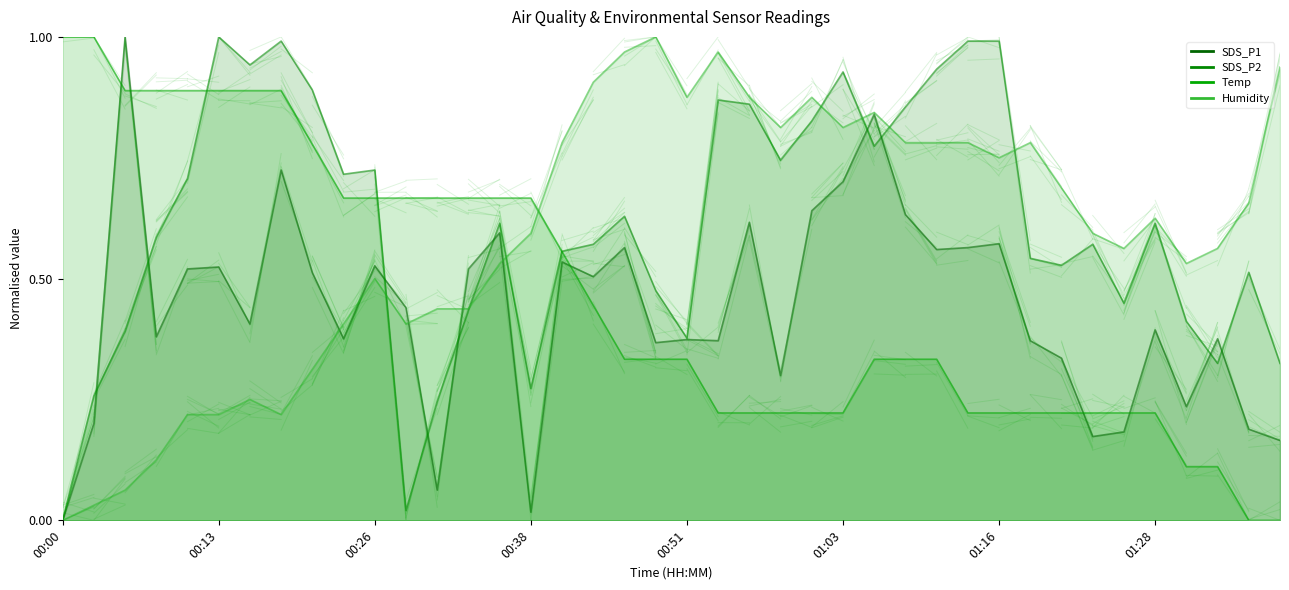

The value of SDS_P2 at 01:01 is 1.2. True or false?

False